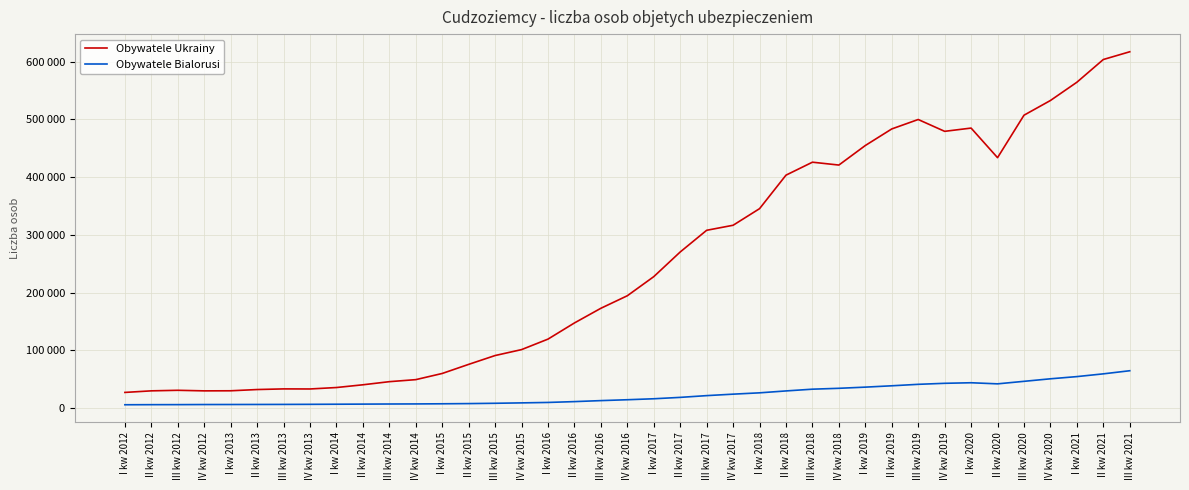

At I kw 2019, list the series in order from largest to smallest.

Obywatele Ukrainy, Obywatele Bialorusi